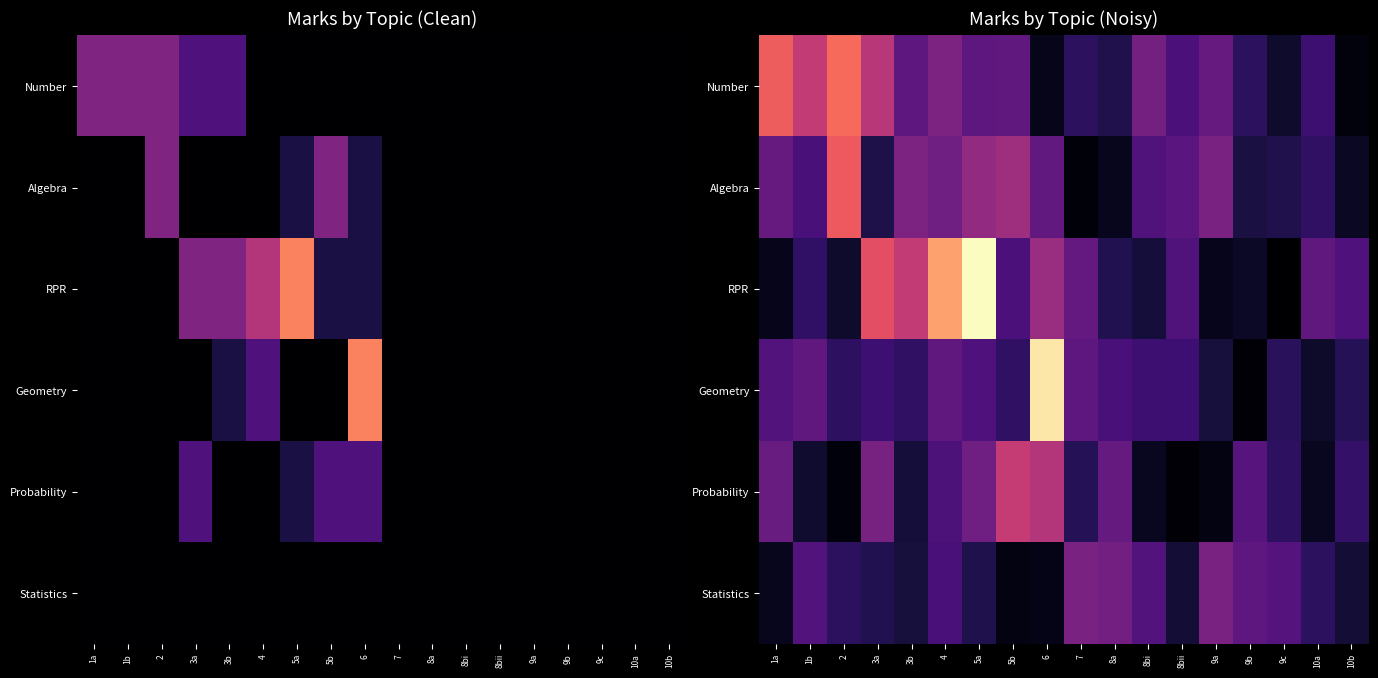

What is the average value of the RPR series?

0.3